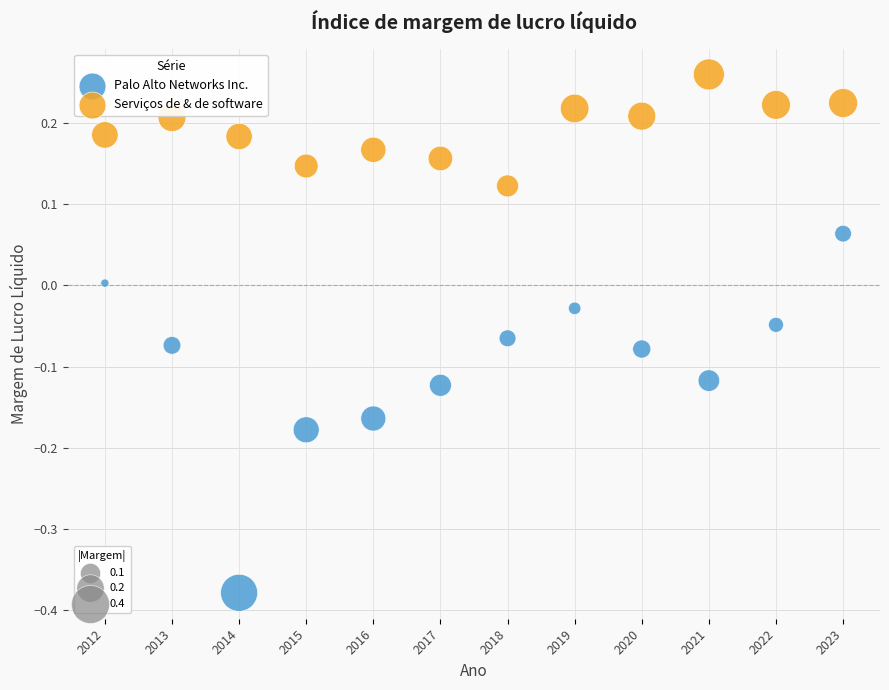

Across all data points, what is the range of Y values (max minus min)?

0.6